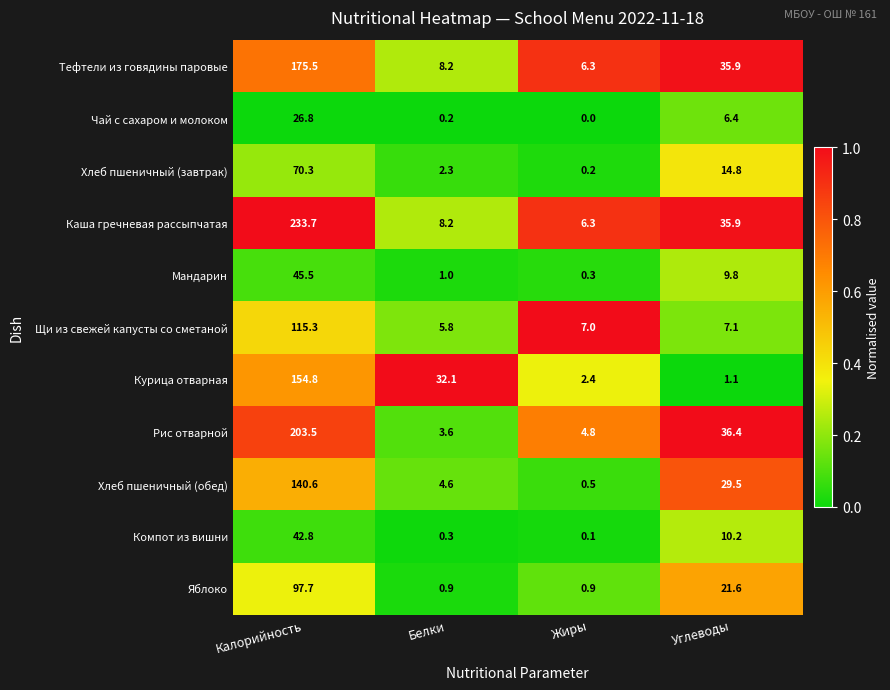

At which label is Яблоко closest to 49?

Углеводы